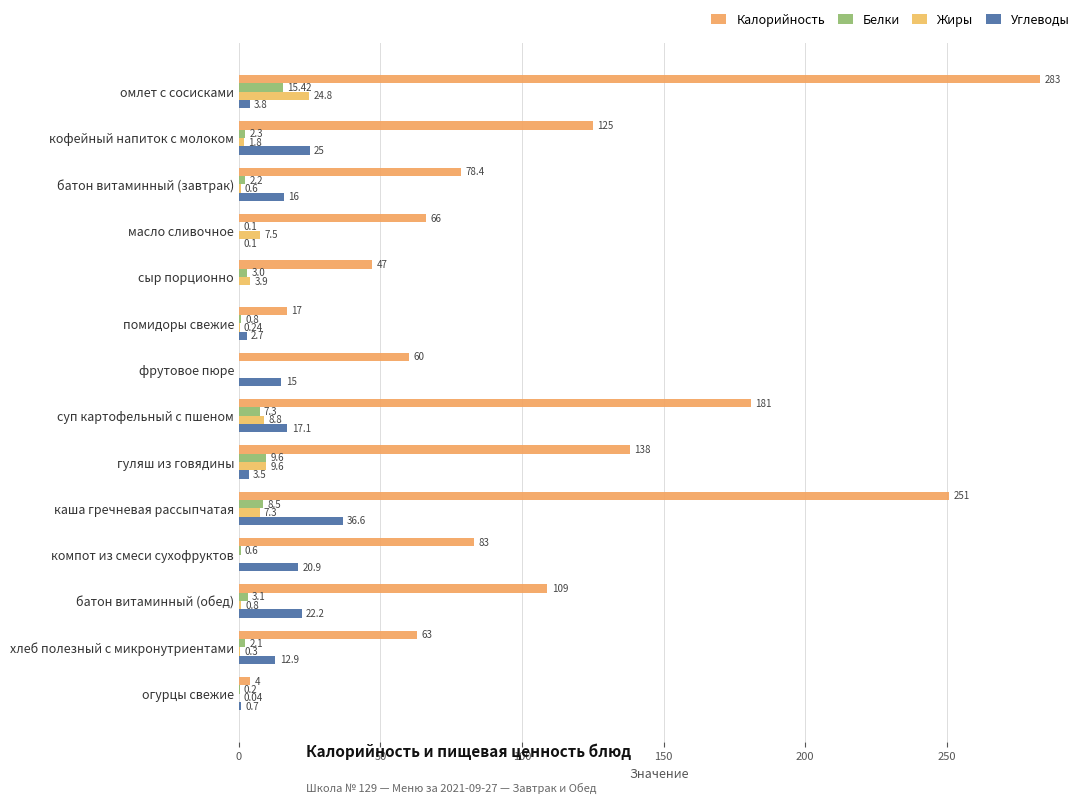

How many values in Жиры are above zero?

12